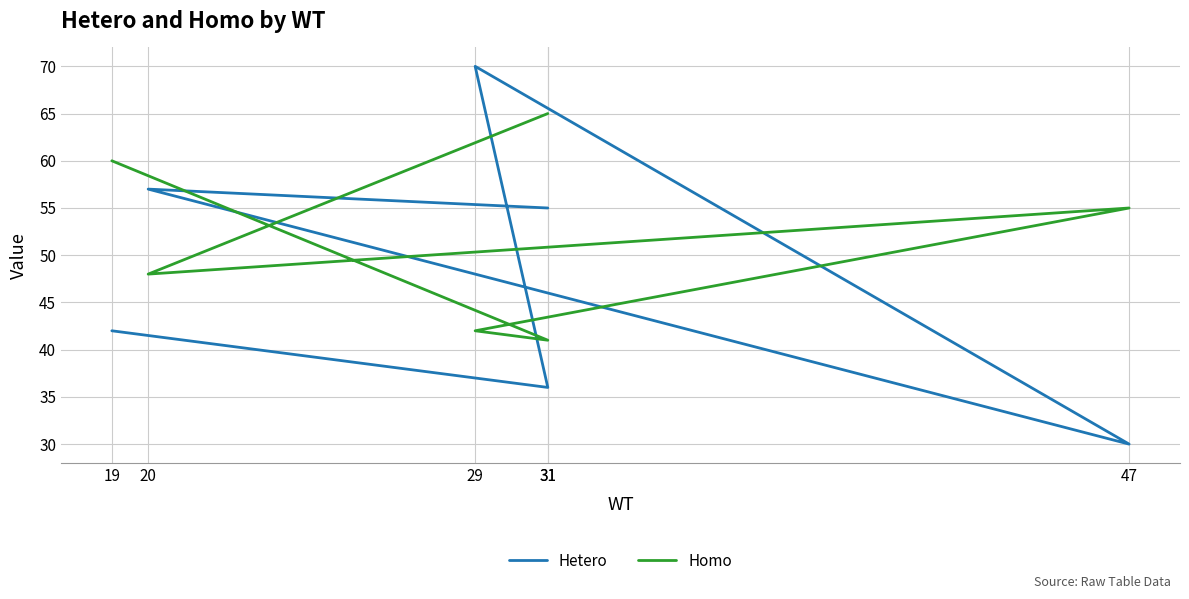

True or false: Homo has more than 0 points higher than both neighbors.

True